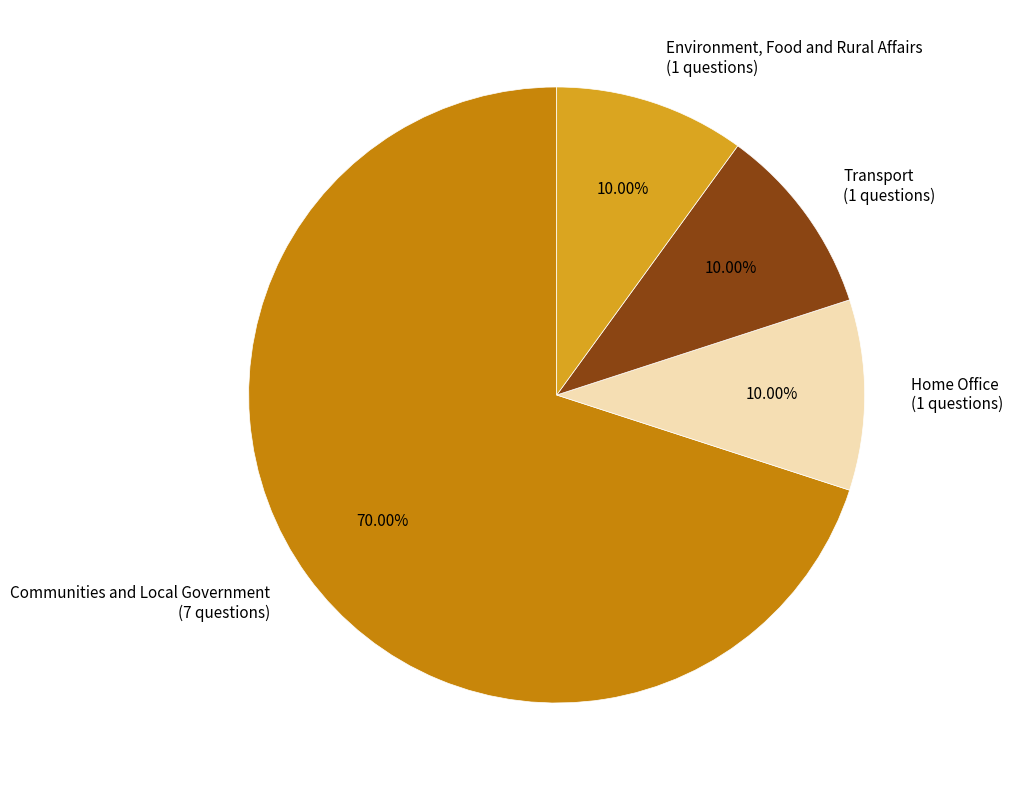

To the nearest percent, what percentage of the pie is Transport?

10%